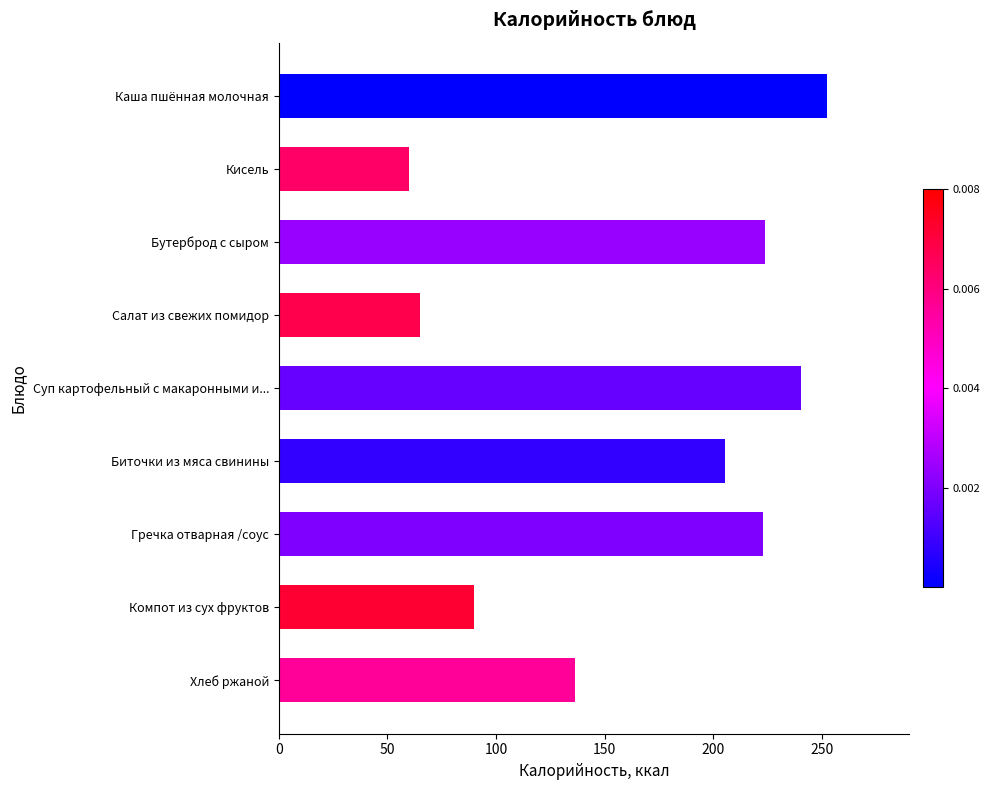

Where is the data nearest to the value 156?

Хлеб ржаной